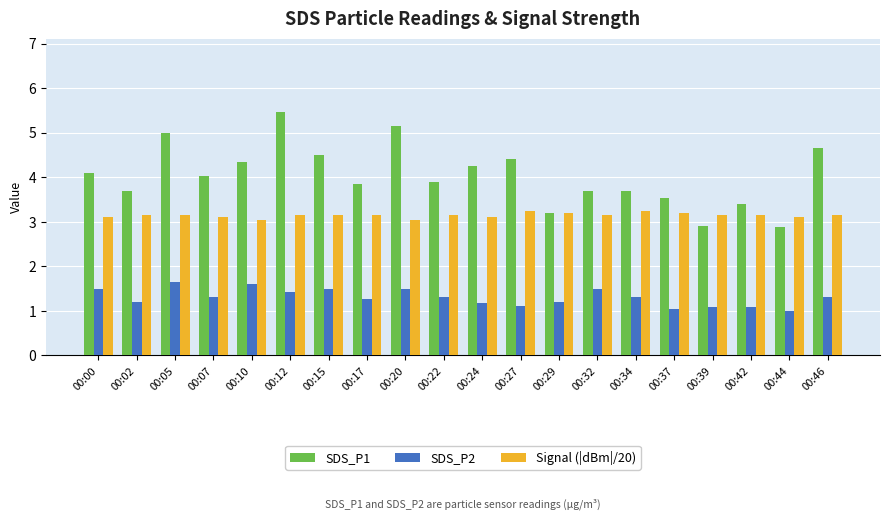

Which series has the largest range (max minus min)?

SDS_P1